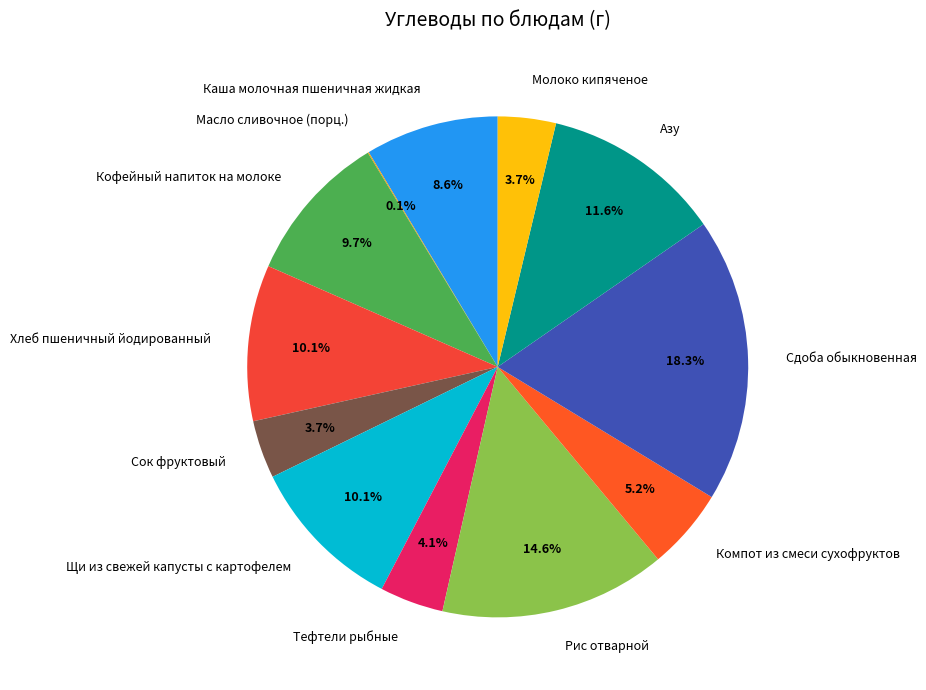

Which slice is the largest?

Сдоба обыкновенная